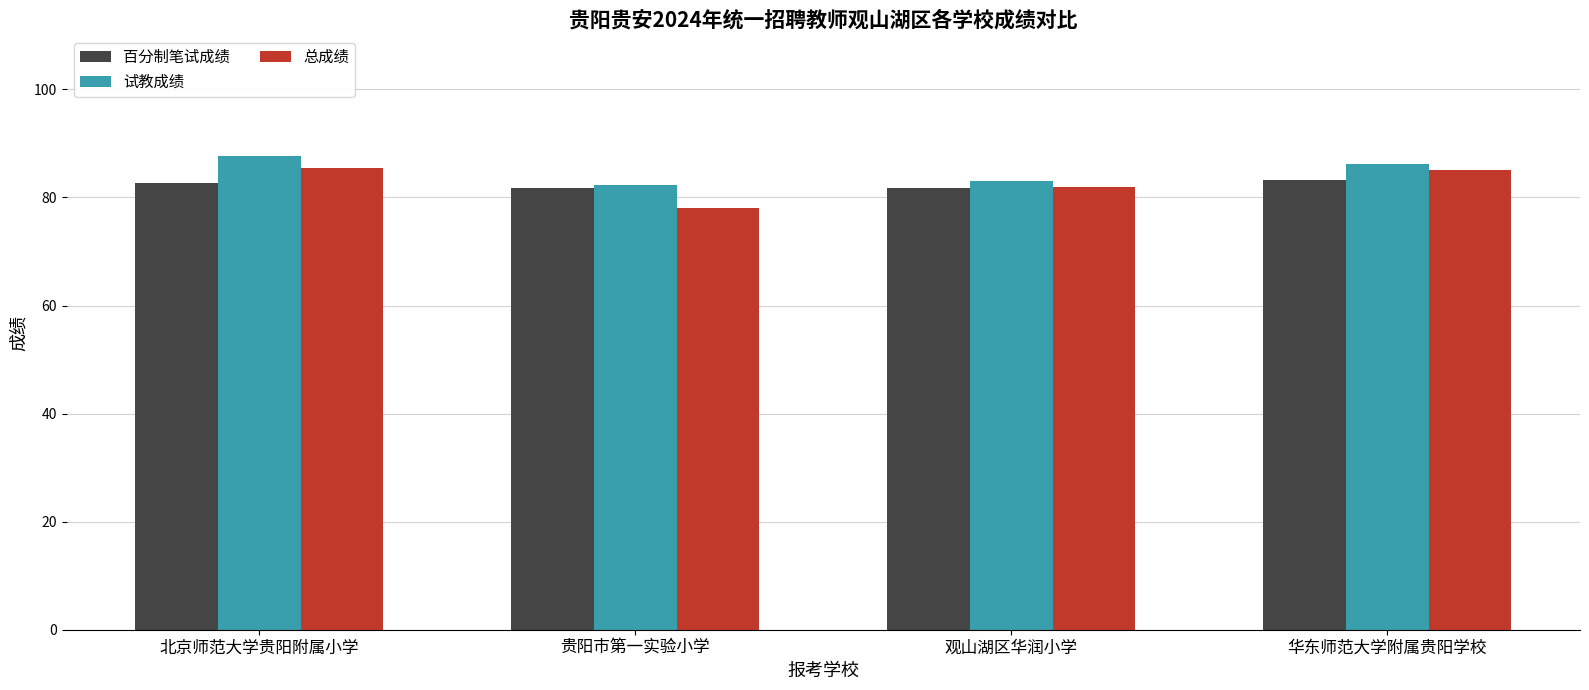

What is the label of the 4th bar from the left?

华东师范大学附属贵阳学校